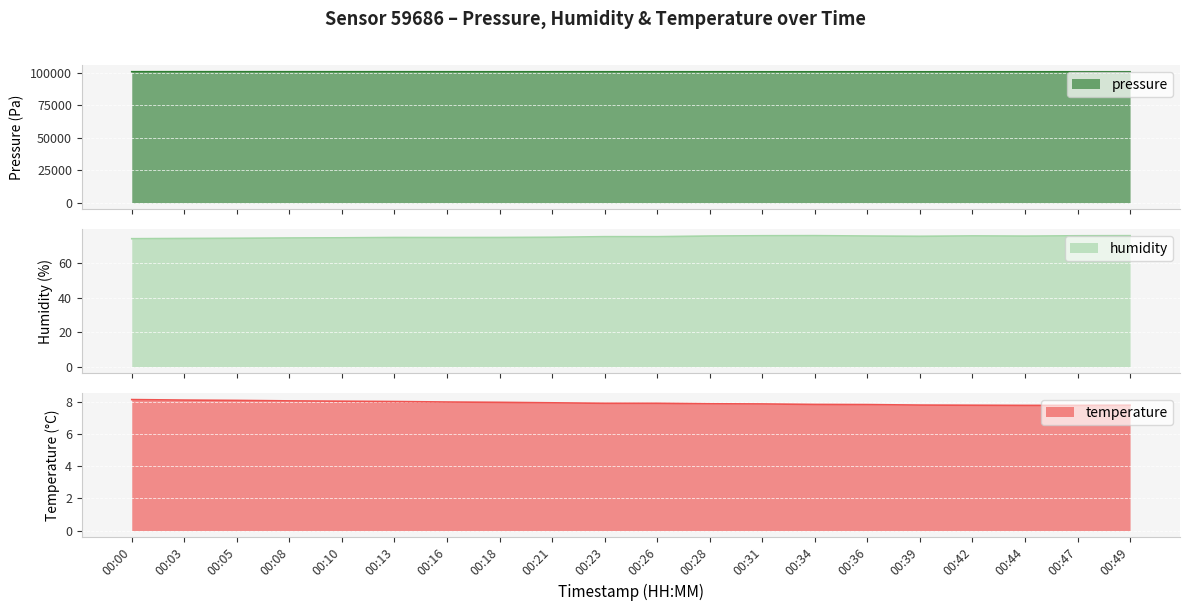

Count the number of data series in this chart.

3